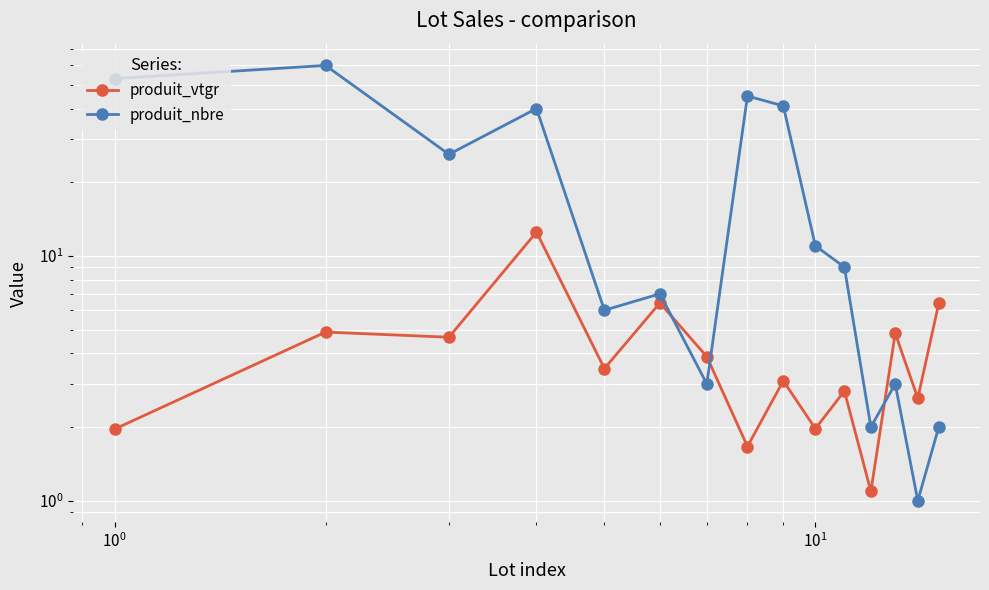

True or false: produit_vtgr has a value of 1.1 at $\mathdefault{10^{-2}}$.

False